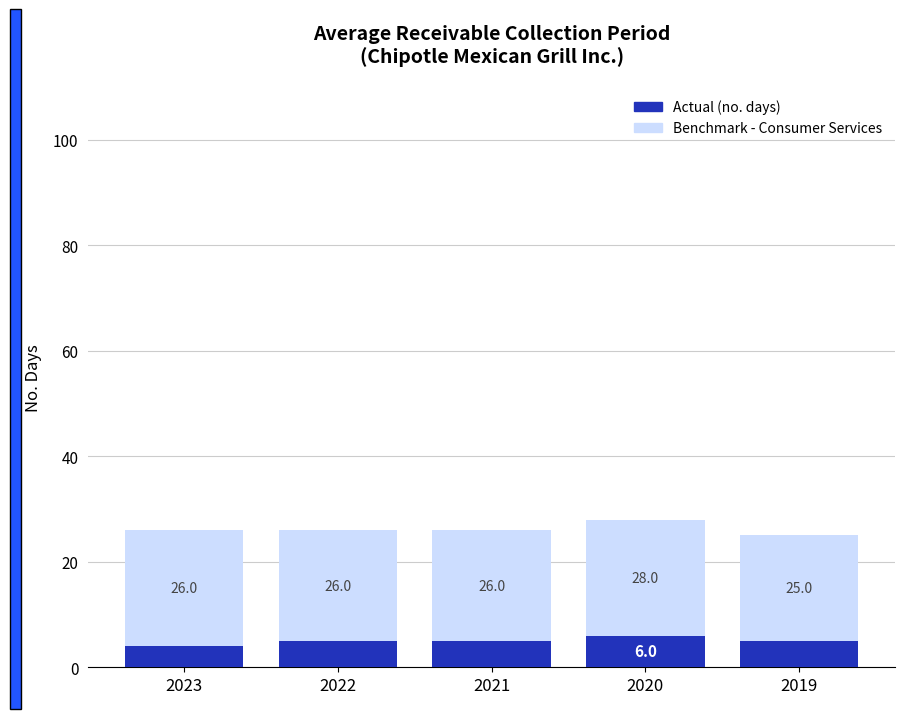

Reading left to right, list the values for the Actual (no. days) series.

2023=4	2022=5	2021=5	2020=6	2019=5